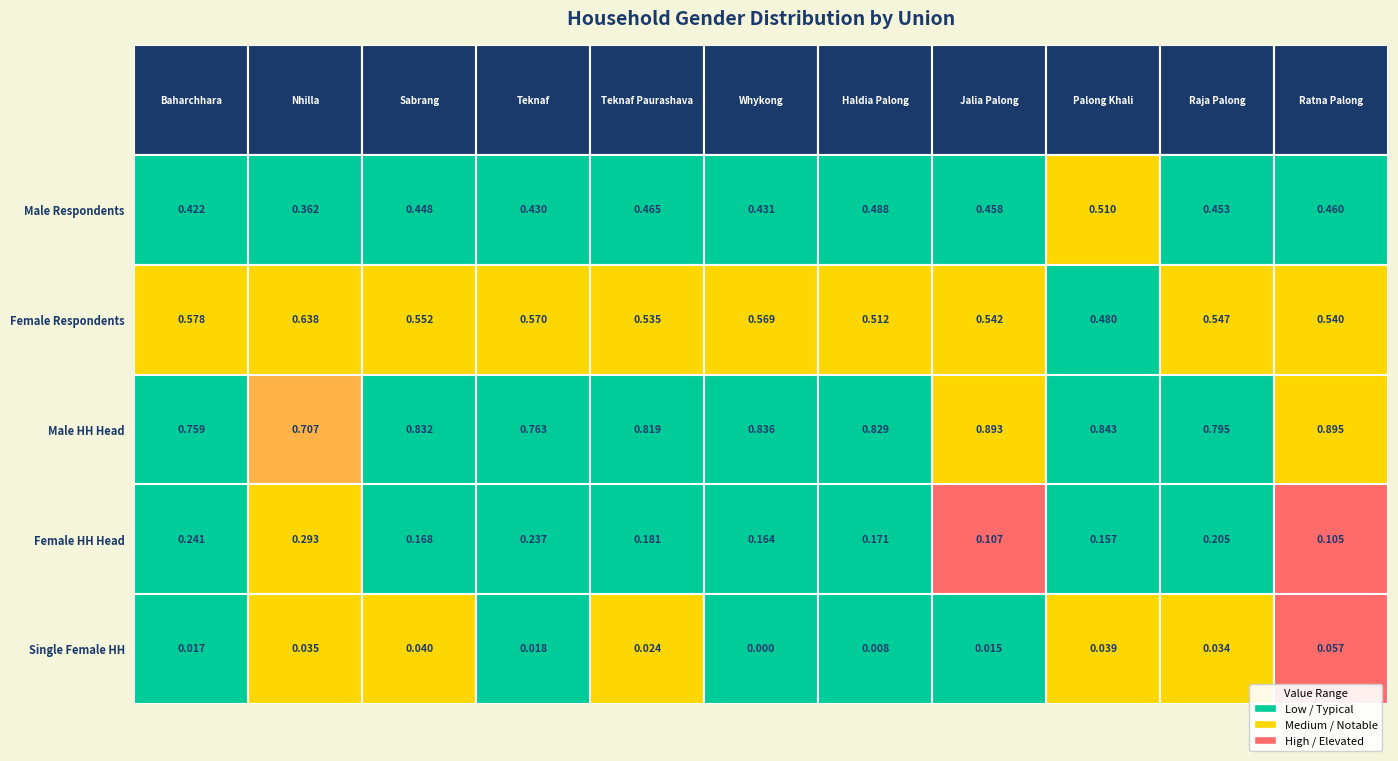

Is the value of Male HH Head at 6 greater than the value of Female Respondents at 8?

Yes